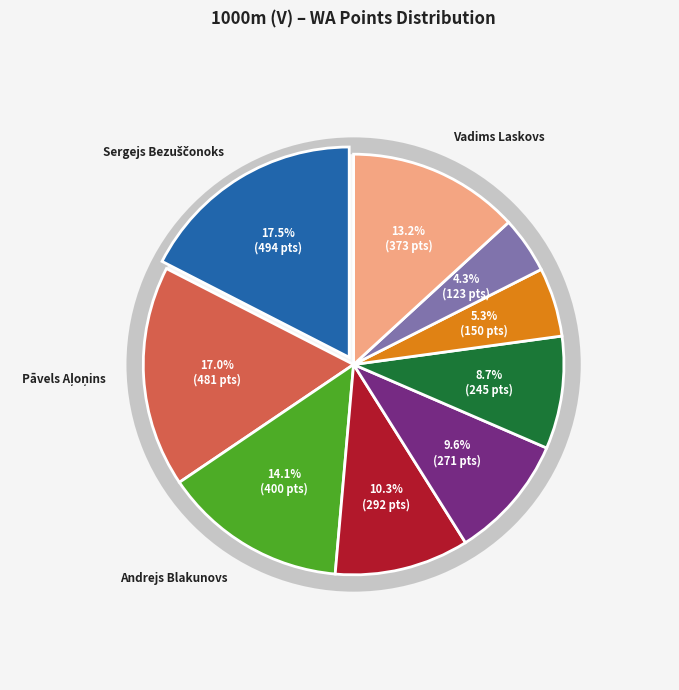

Between Pāvels Aļoņins and Igors Zarjanovs, which is larger?

Pāvels Aļoņins